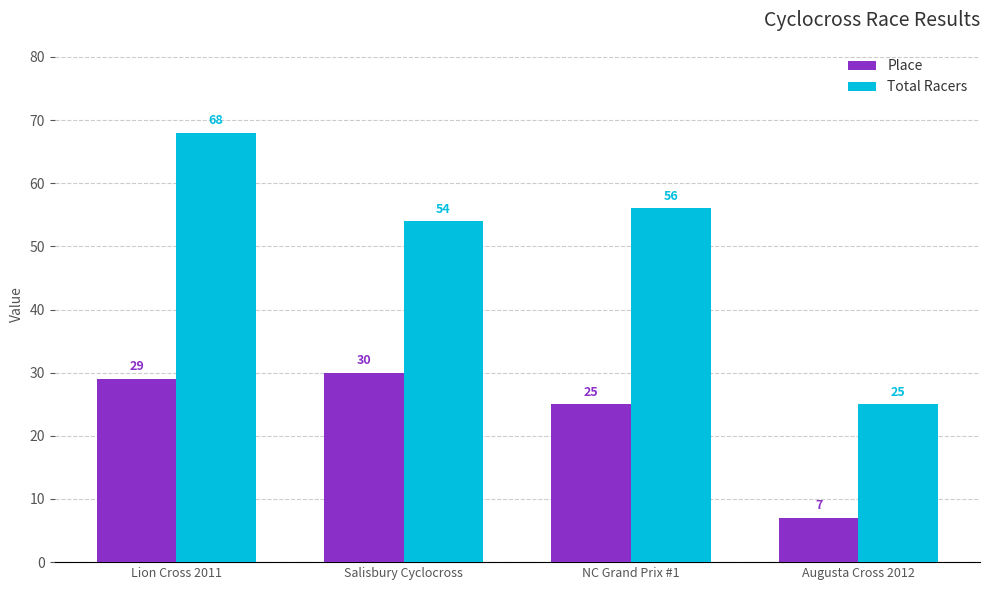

What is the label of the 1st bar from the left?

Lion Cross 2011